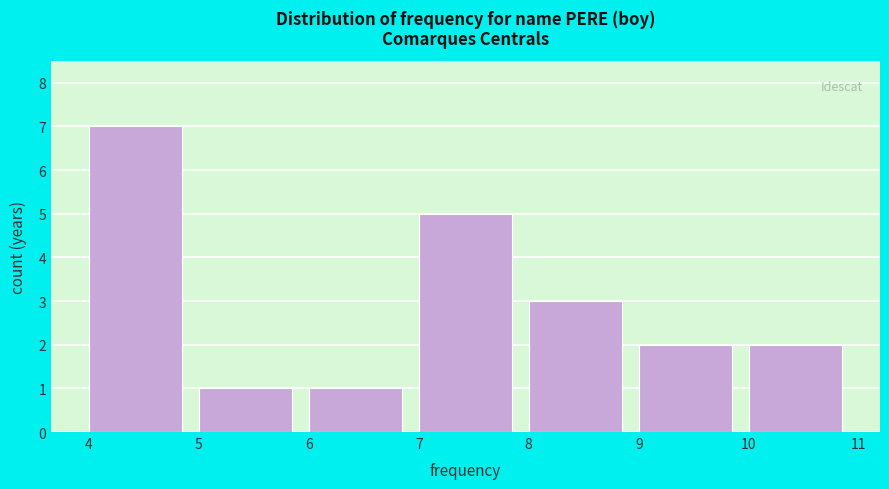

Reading left to right, list every bar in this chart as the range it spans on the x-axis followed by its height. The values are not printed on the chart, so give them approximately, as read against the axis.

4 to 5: 7
5 to 6: 1
6 to 7: 1
7 to 8: 5
8 to 9: 3
9 to 10: 2
10 to 11: 2